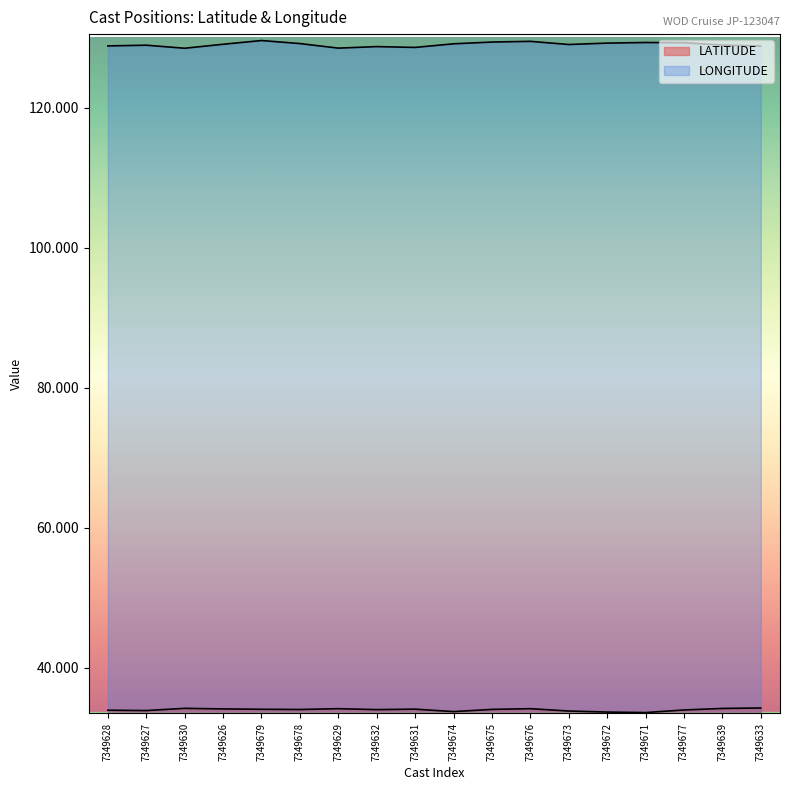

List the labels in order of LATITUDE value, smallest first.

7349671, 7349672, 7349674, 7349673, 7349627, 7349628, 7349677, 7349632, 7349678, 7349675, 7349679, 7349631, 7349626, 7349629, 7349676, 7349639, 7349630, 7349633